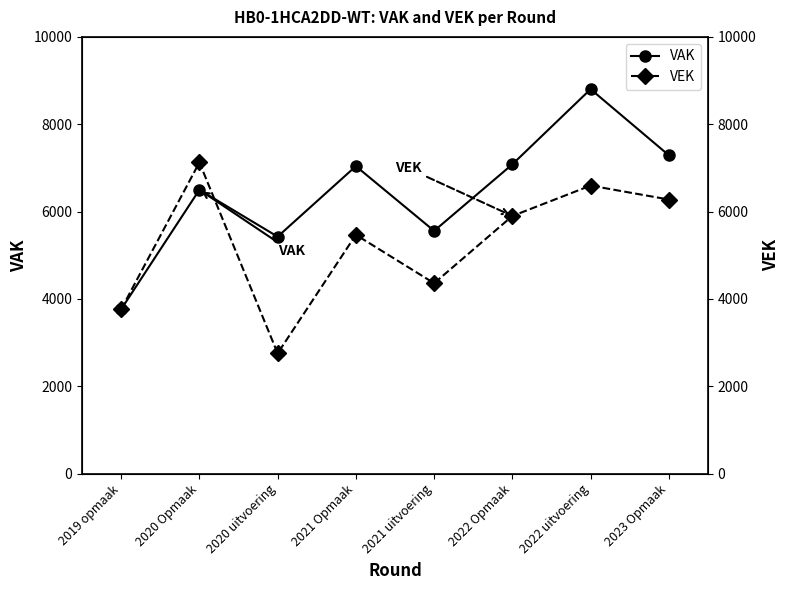

What are all the series names shown in the legend?

VAK, VEK